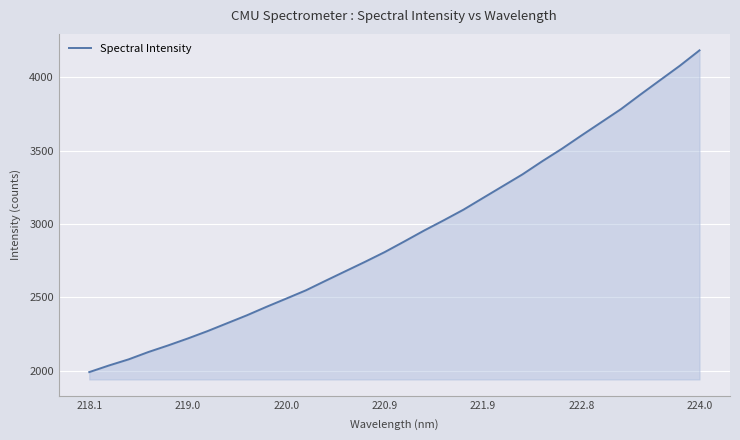

What is the difference between the maximum and minimum values?

2192.4